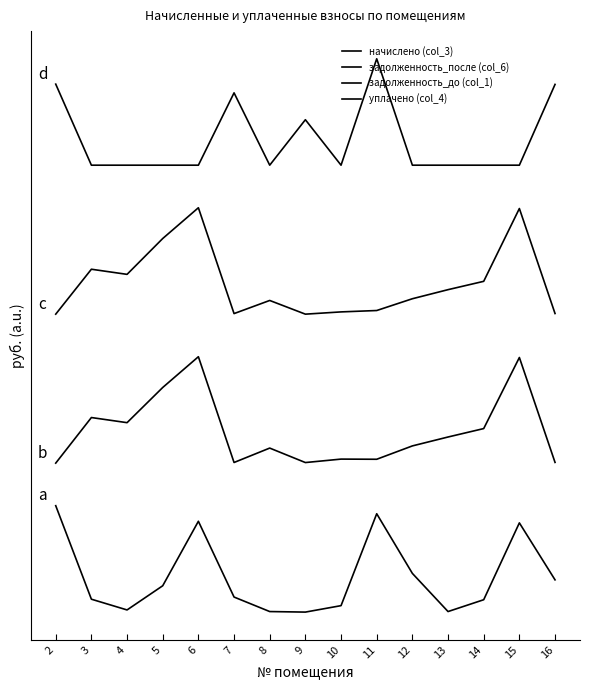

Which series has the largest total across all categories?

уплачено (col_4)